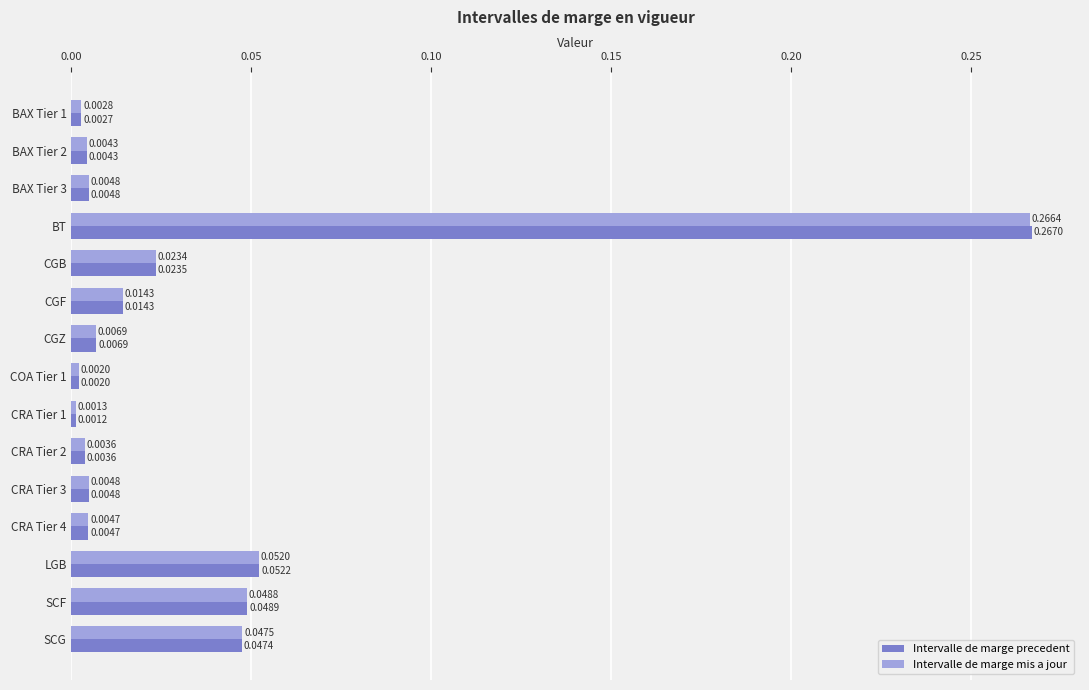

Which series has the widest spread of values?

Intervalle de marge precedent